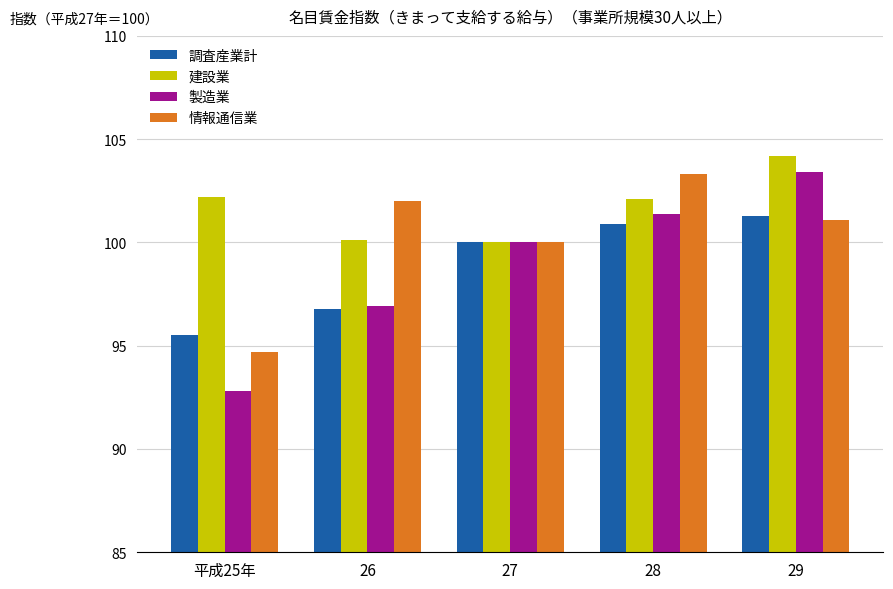

At which category is the sum across all series the highest?

29